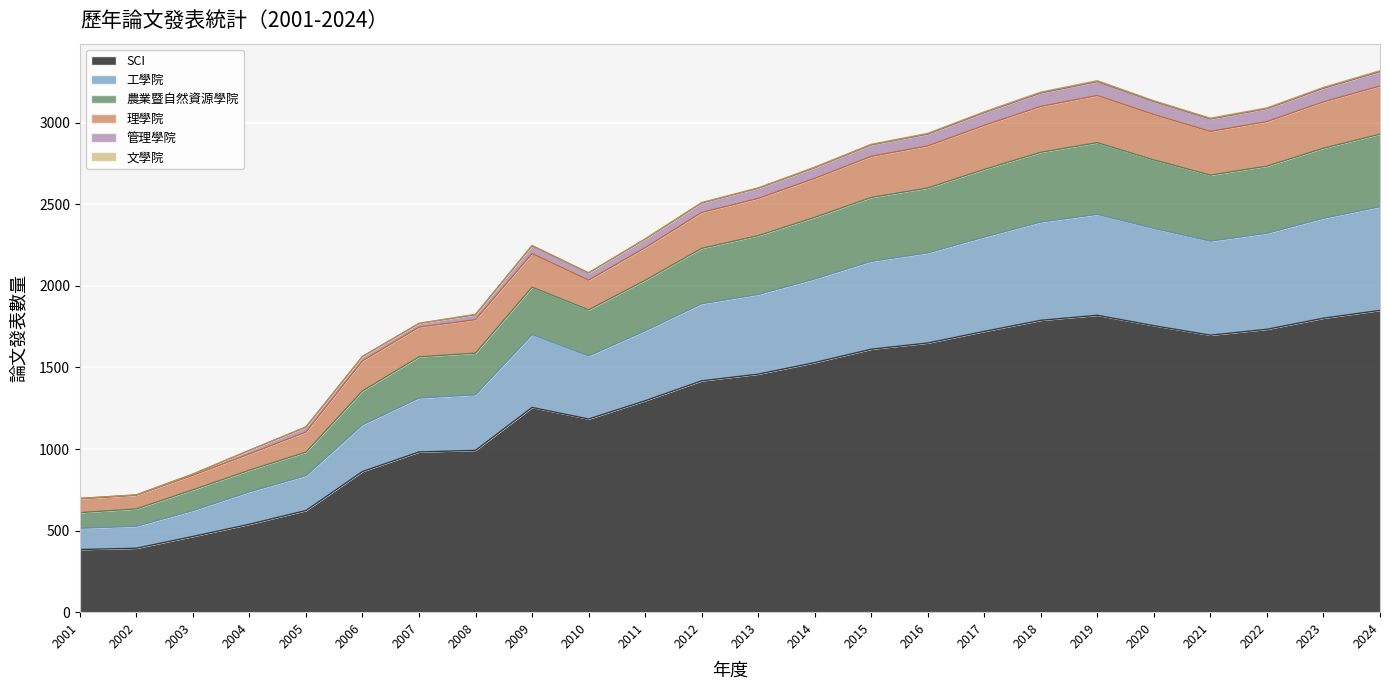

How many data points does each series have?

24